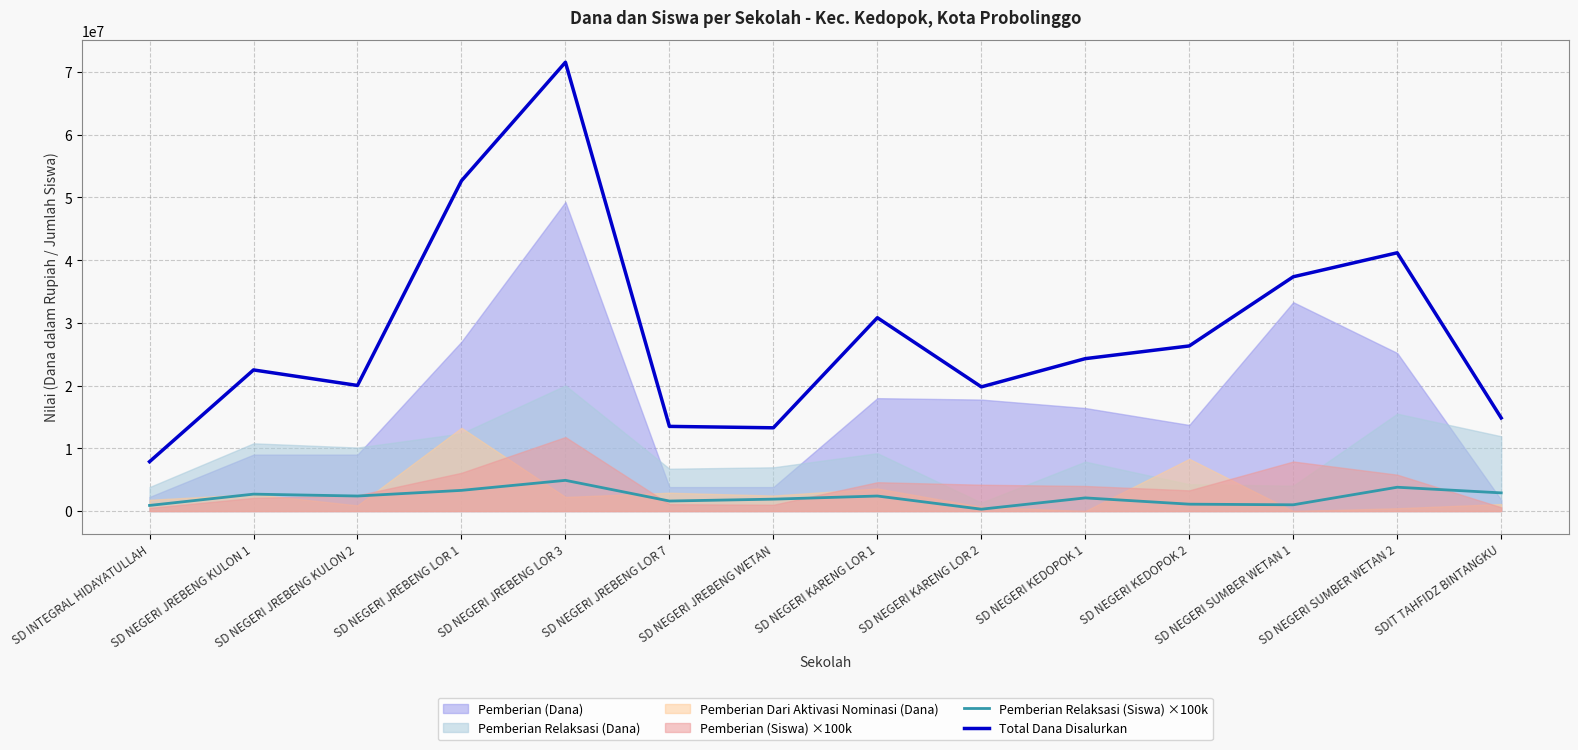

What is the maximum value for Total Dana Disalurkan?

71550000